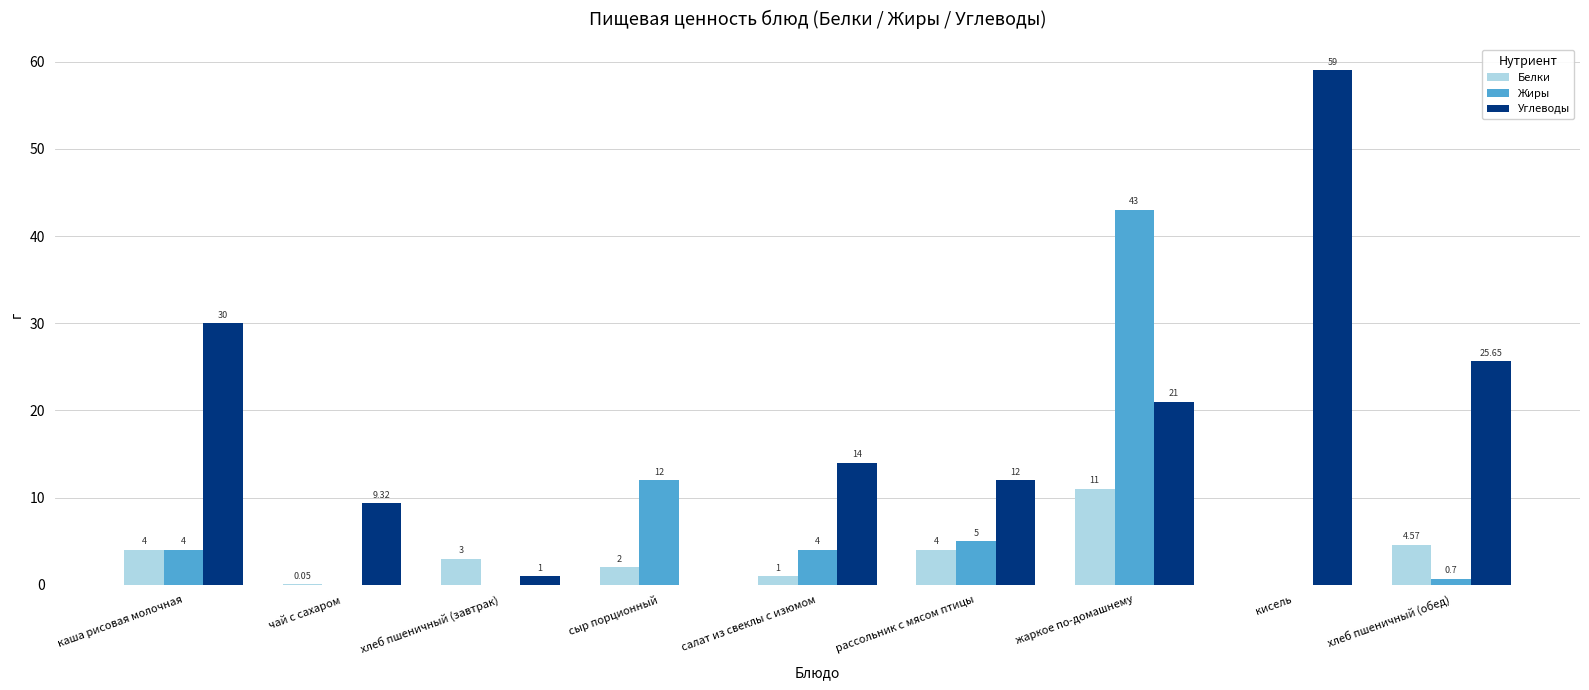

At which category does the chart reach its peak across all series?

кисель